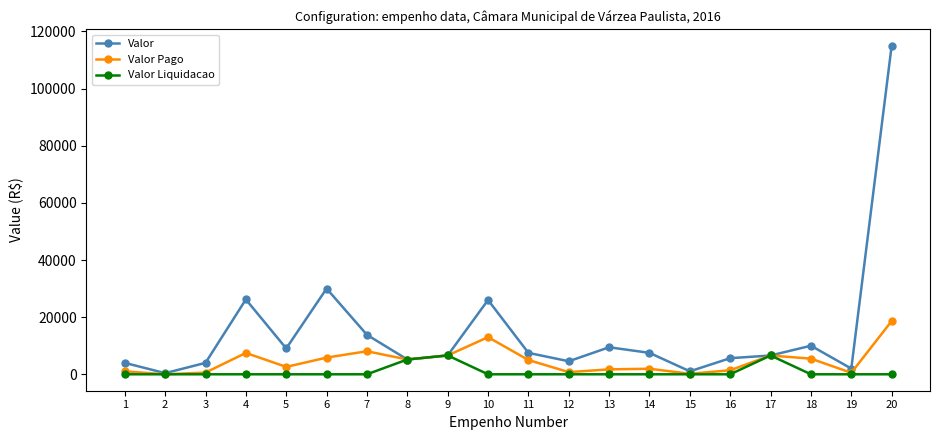

What is the sum of the Valor values at 10 and 11?

33500.0